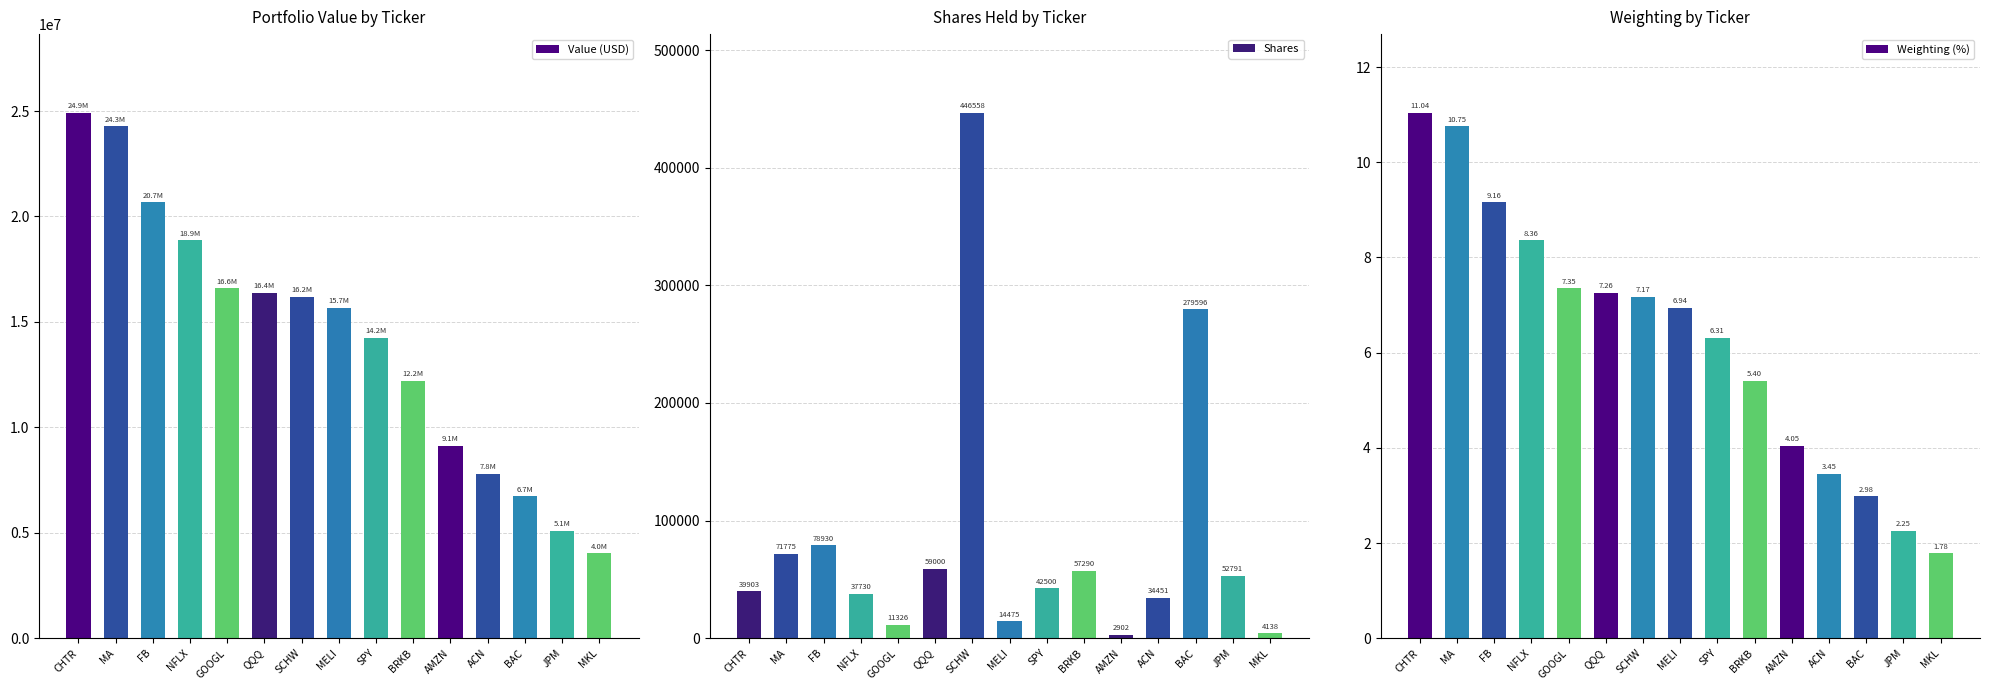

What are all the series names shown in the legend?

Value (USD), Shares, Weighting (%)